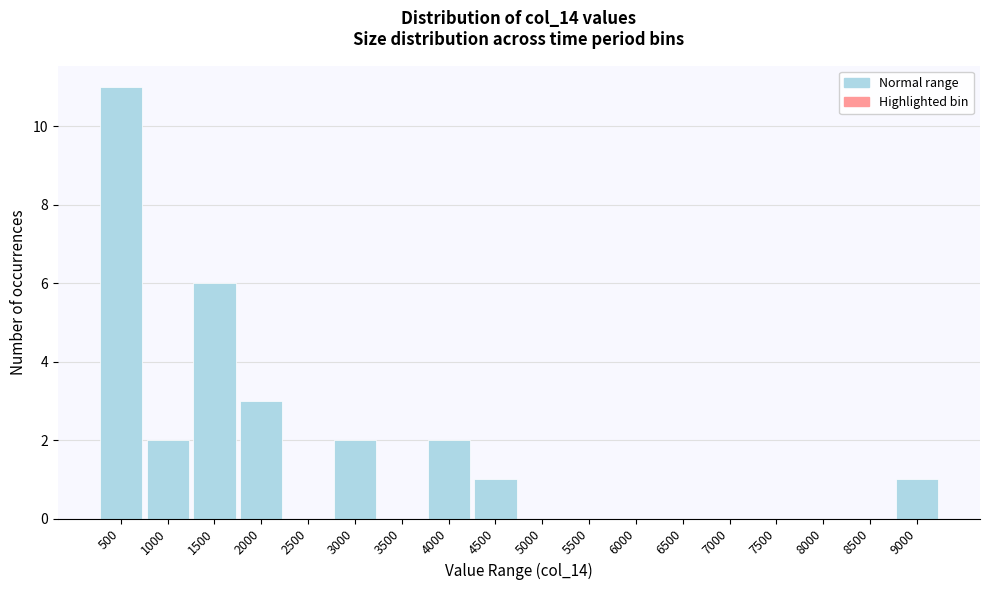

Reading left to right, extract all data points from this chart.

500=11	1000=2	1500=6	2000=3	2500=0	3000=2	3500=0	4000=2	4500=1	5000=0	5500=0	6000=0	6500=0	7000=0	7500=0	8000=0	8500=0	9000=1